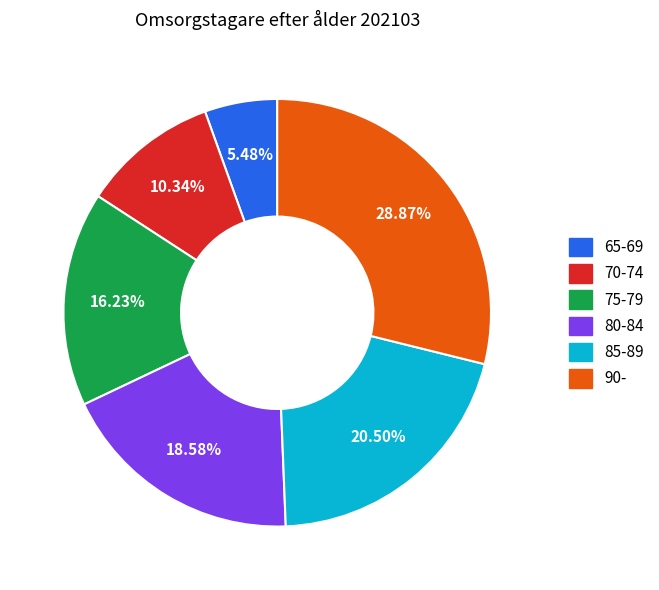

Does any single category account for the majority?

No